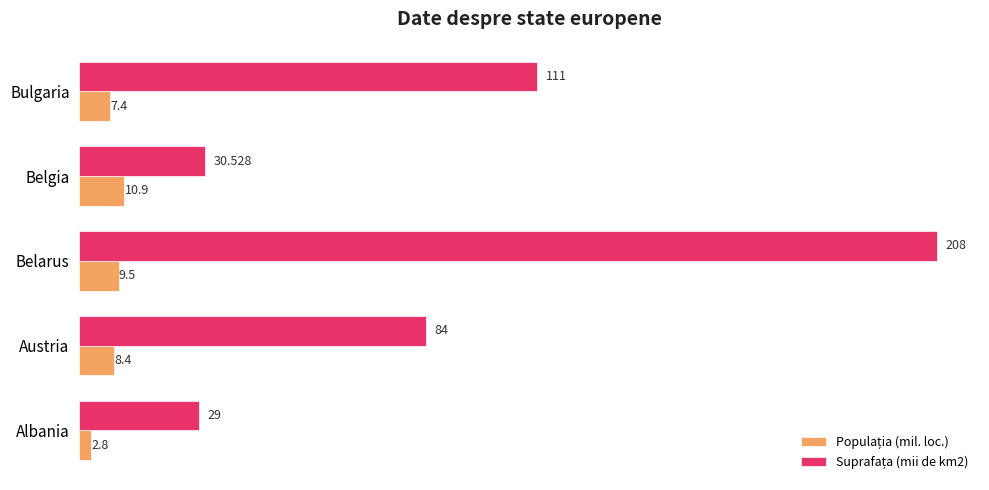

At which category is the sum across all series the highest?

Belarus